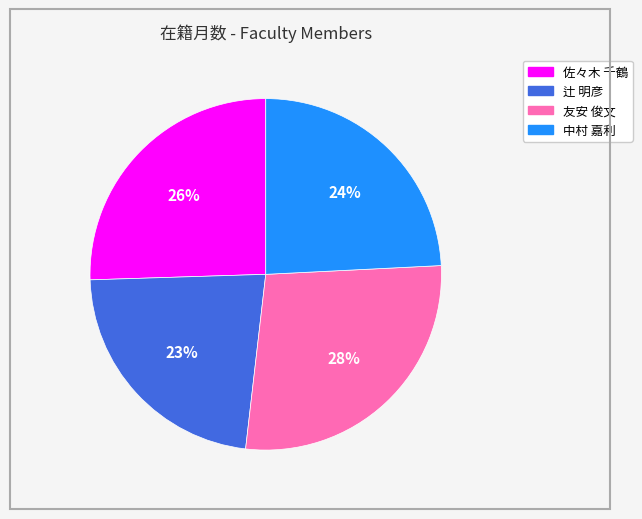

Is 辻 明彦 the majority of the pie?

No